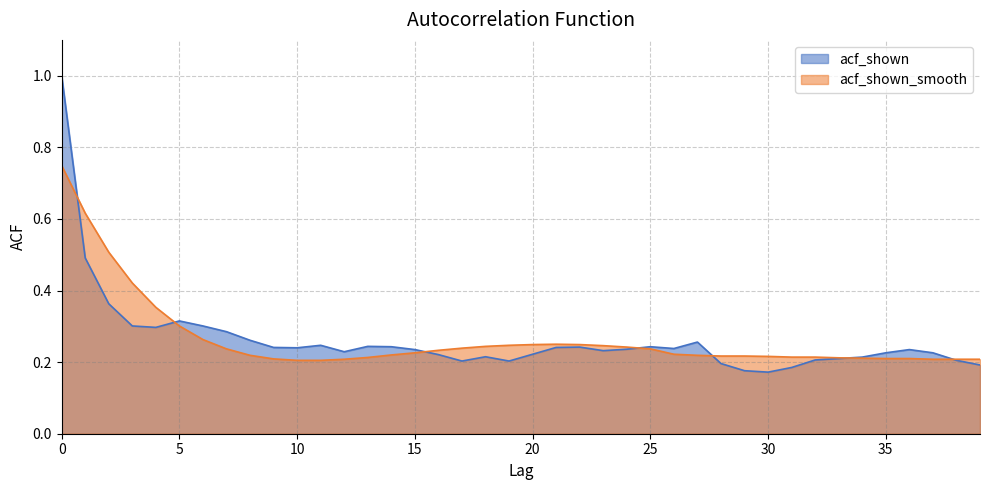

The value of acf_shown at 17 is 0.2. True or false?

True